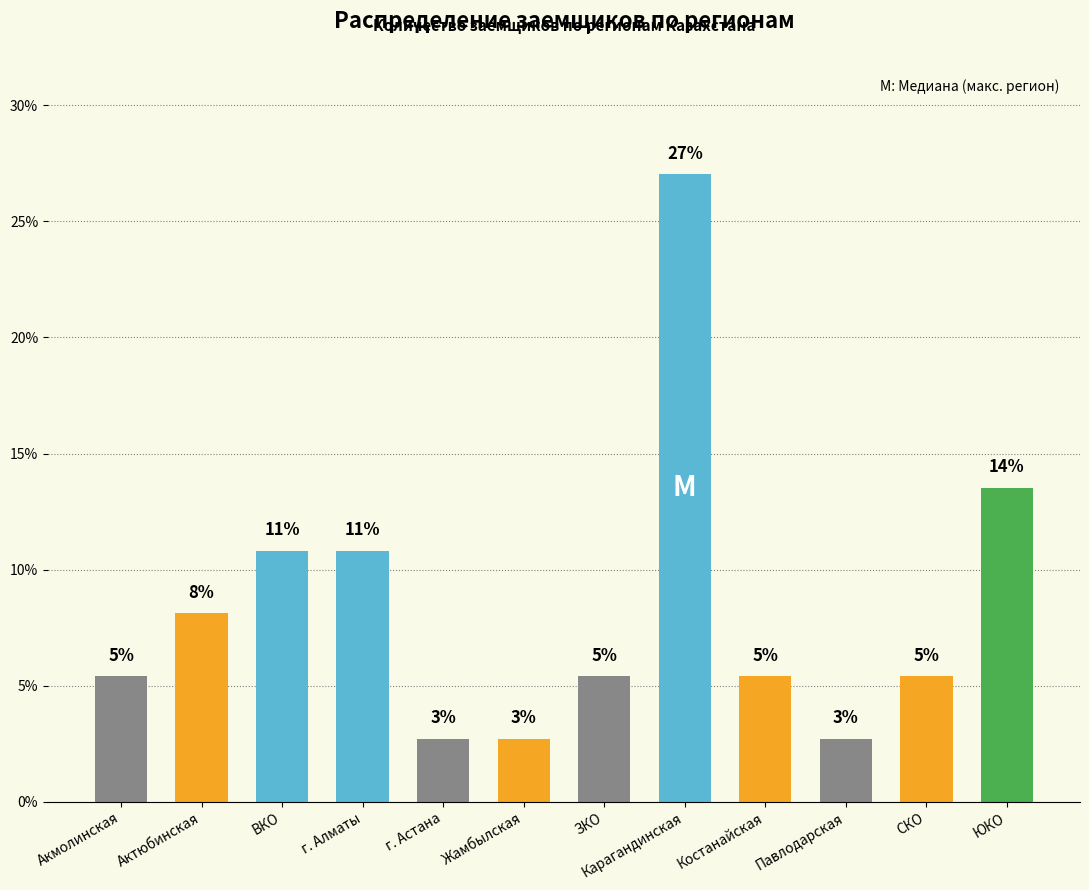

List the labels in order of value, largest first.

Карагандинская, ЮКО, ВКО, г. Алматы, Актюбинская, Акмолинская, ЗКО, Костанайская, СКО, г. Астана, Жамбылская, Павлодарская